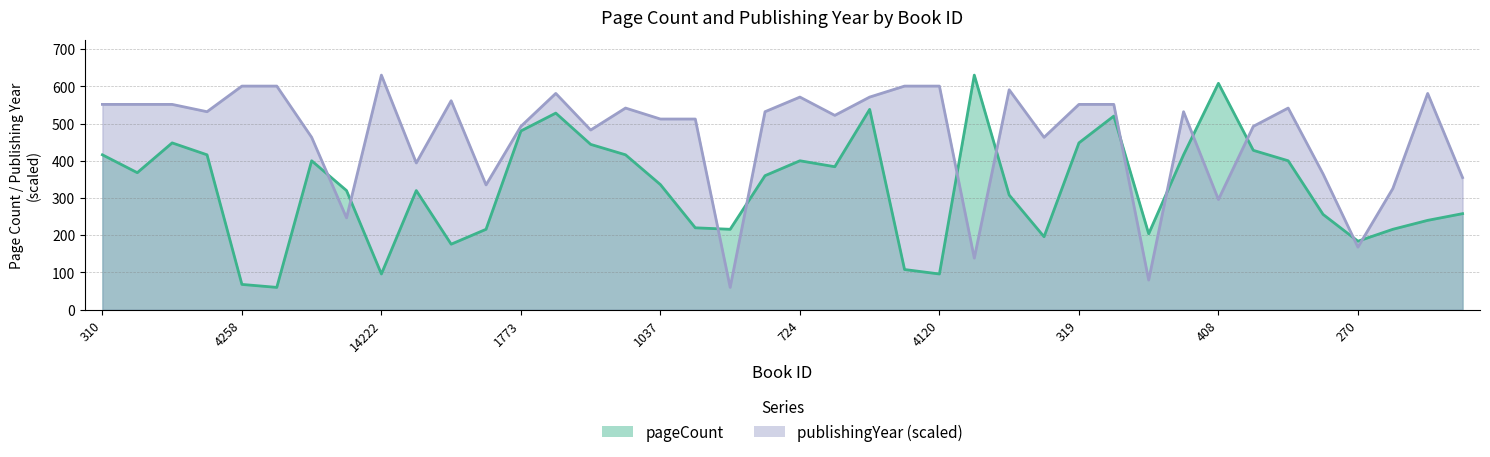

List the labels in order of pageCount value, smallest first.

4121, 4258, 14222, 4120, 4117, 477, 270, 1928, 267, 816, 1369, 403, 3699, 817, 234, 758, 3697, 1394, 1038, 1037, 331, 311, 295, 814, 724, 1546, 310, 5427, 5428, 5430, 272, 3086, 313, 319, 1773, 476, 422, 14567, 408, 362